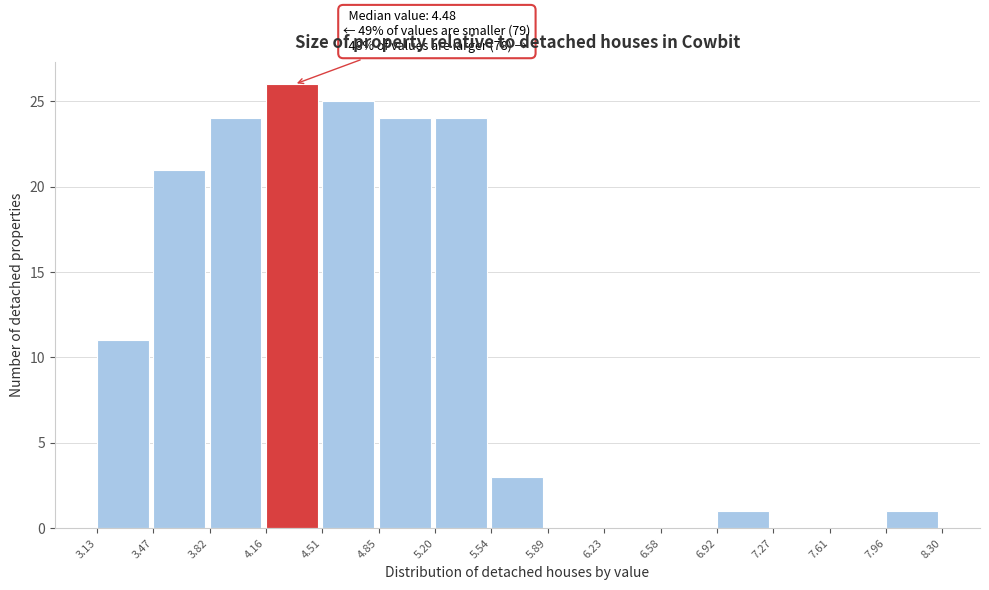

Which range on the x-axis has the tallest bar?

4.16 to 4.51